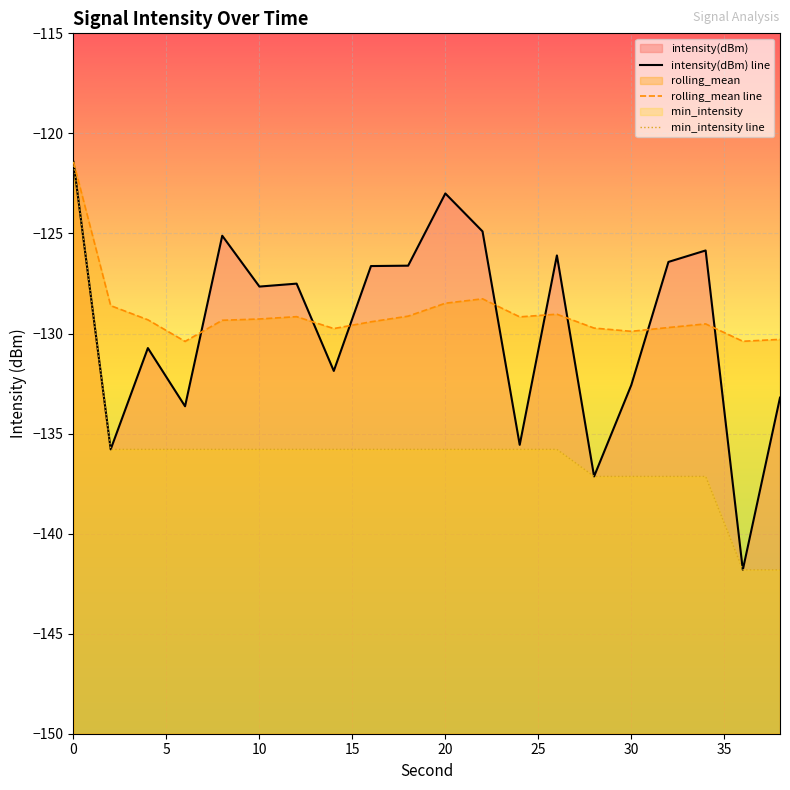

What is the highest value of the rolling_mean series?

-121.4